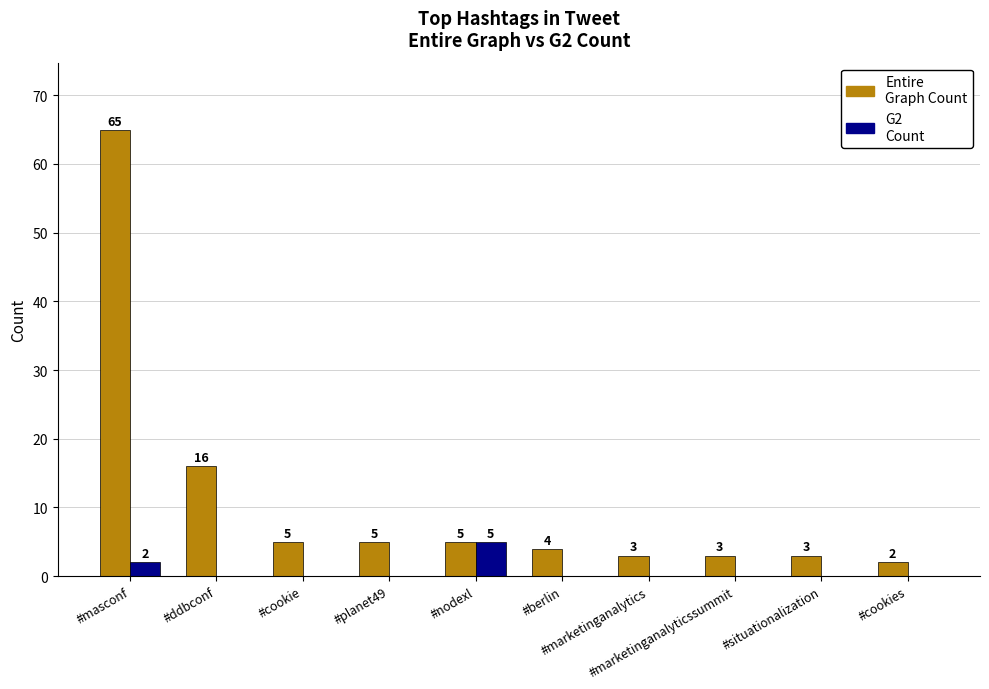

Reading right to left, extract all data points from this chart.

Entire Graph Count: #cookies=2	#situationalization=3	#marketinganalyticssummit=3	#marketinganalytics=3	#berlin=4	#nodexl=5	#planet49=5	#cookie=5	#ddbconf=16	#masconf=65
G2 Count: #cookies=0	#situationalization=0	#marketinganalyticssummit=0	#marketinganalytics=0	#berlin=0	#nodexl=5	#planet49=0	#cookie=0	#ddbconf=0	#masconf=2